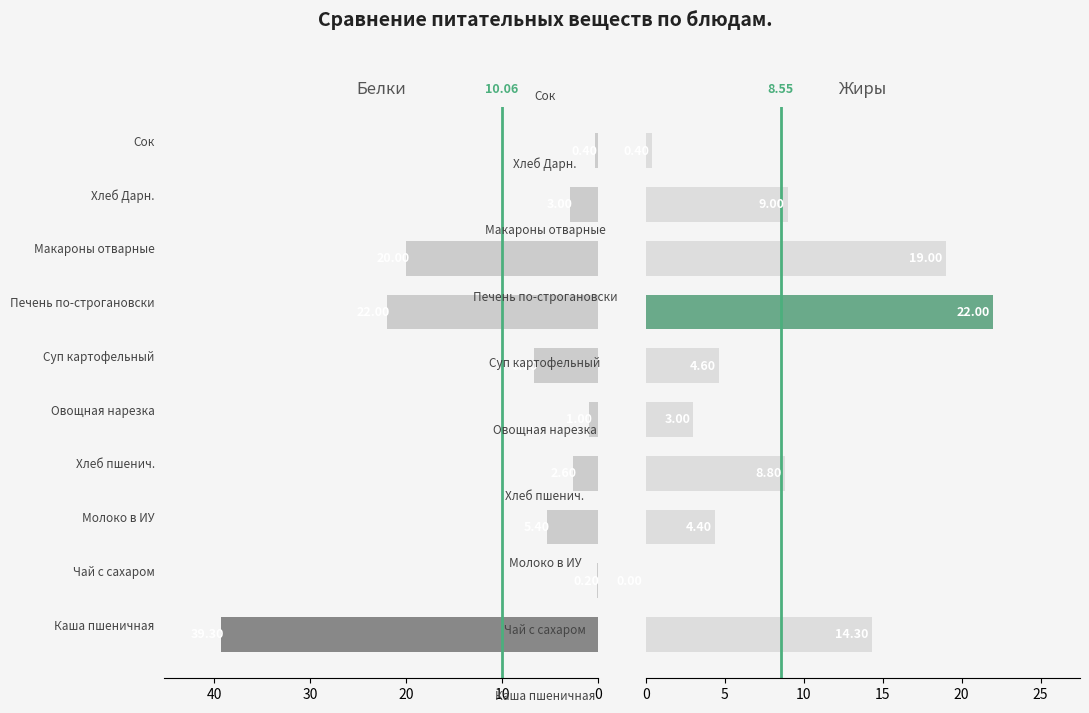

What is the spread (max minus min) of values at Каша пшеничная?

25.0